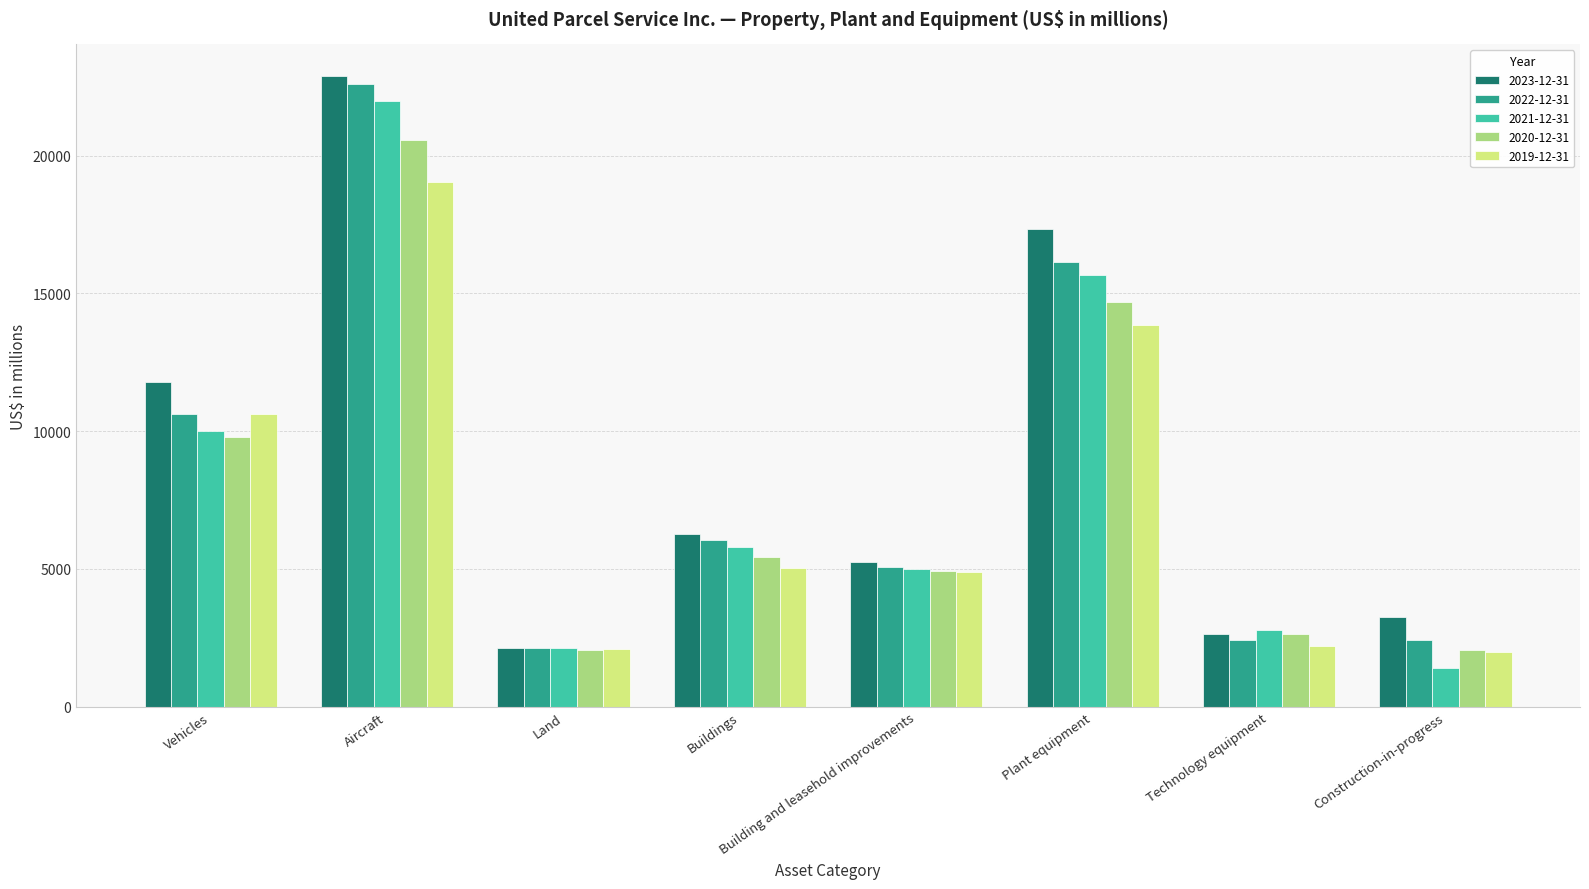

What are all the series names shown in the legend?

2023-12-31, 2022-12-31, 2021-12-31, 2020-12-31, 2019-12-31